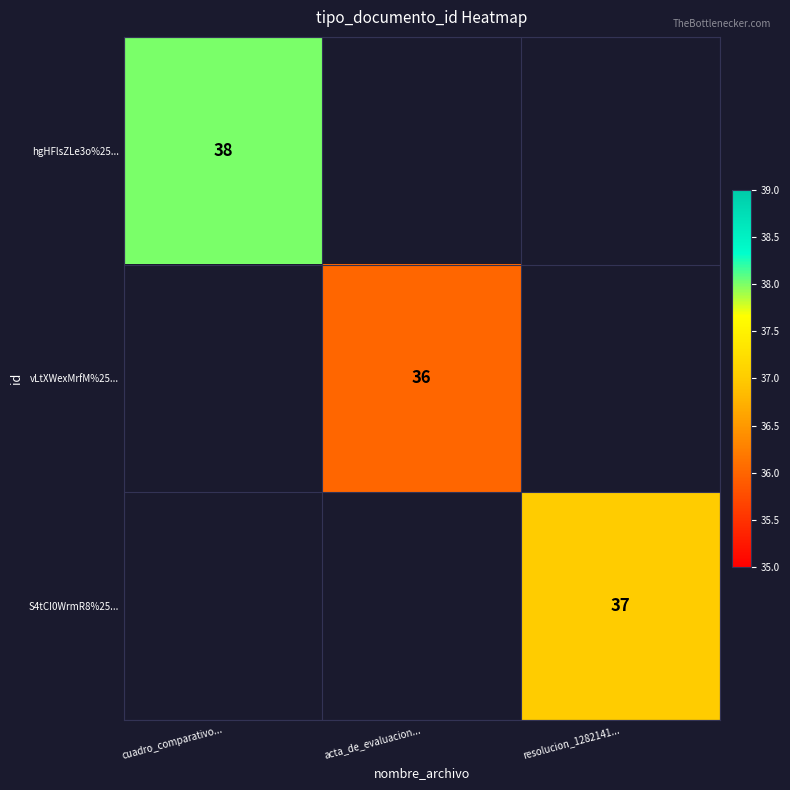

True or false: S4tCI0WrmR8%25... has a value of 37 at resolucion_1282141....

True